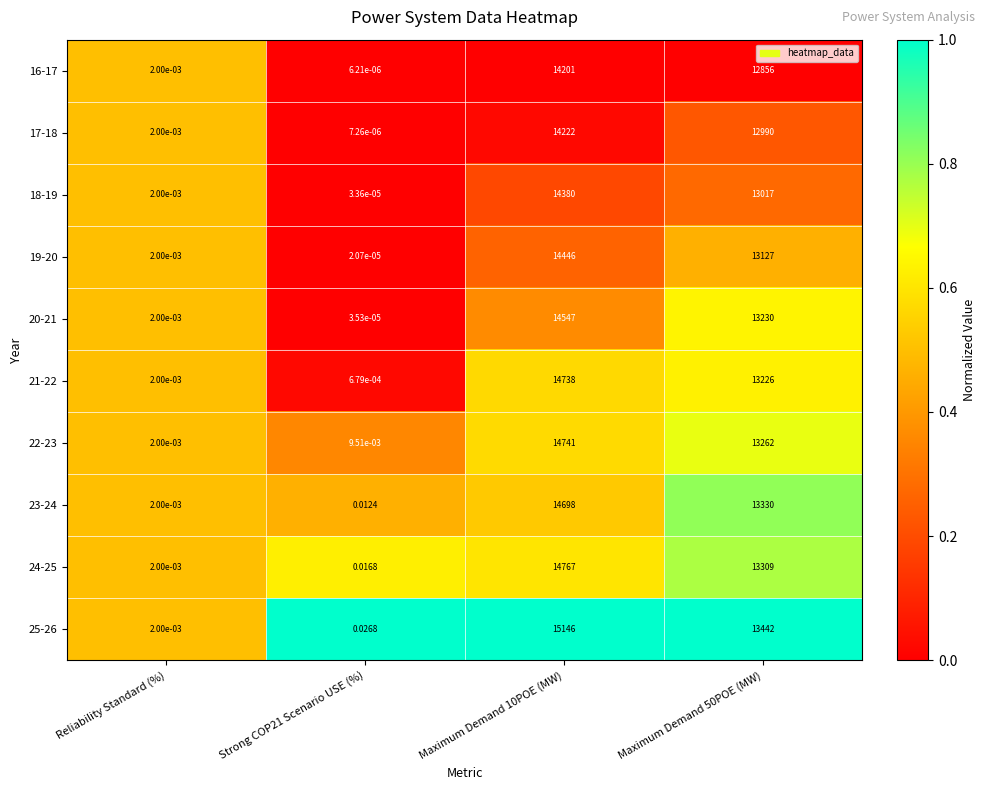

Between Maximum Demand 10POE (MW) and Maximum Demand 50POE (MW), which series saw the biggest shift?

25-26